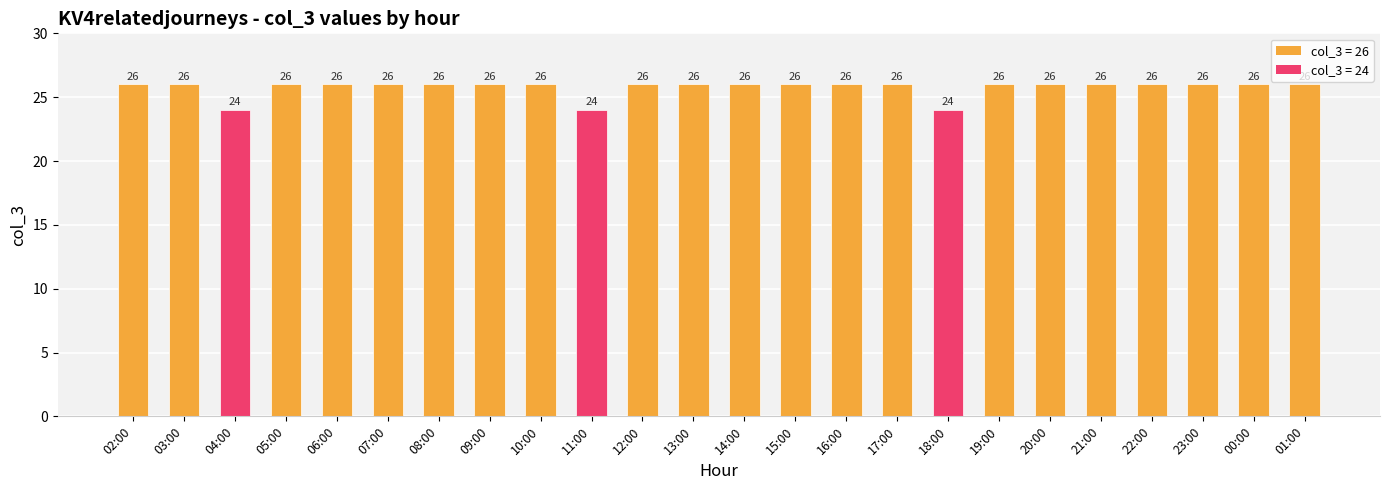

What is the smallest value displayed?

24